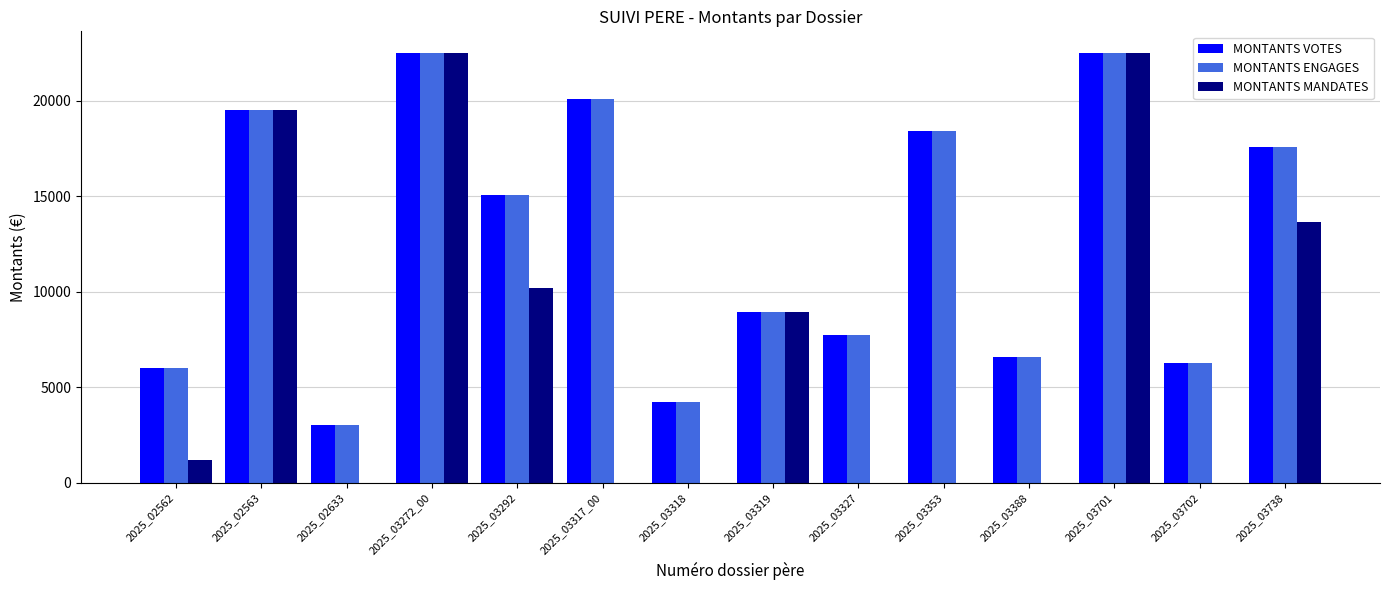

Are the bars horizontal?

No